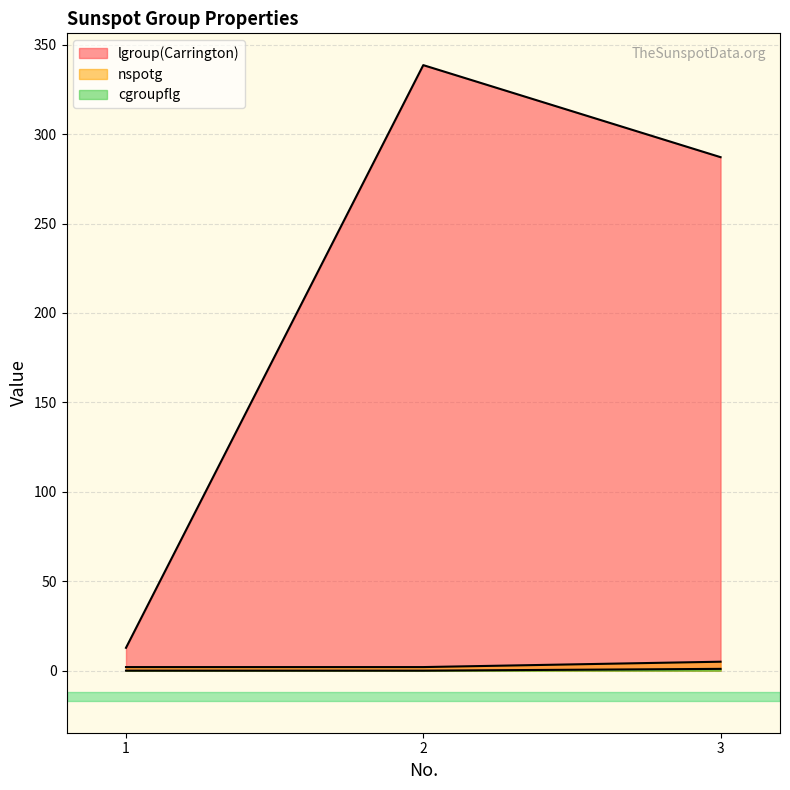

What is the sum of all cgroupflg values?

1.0